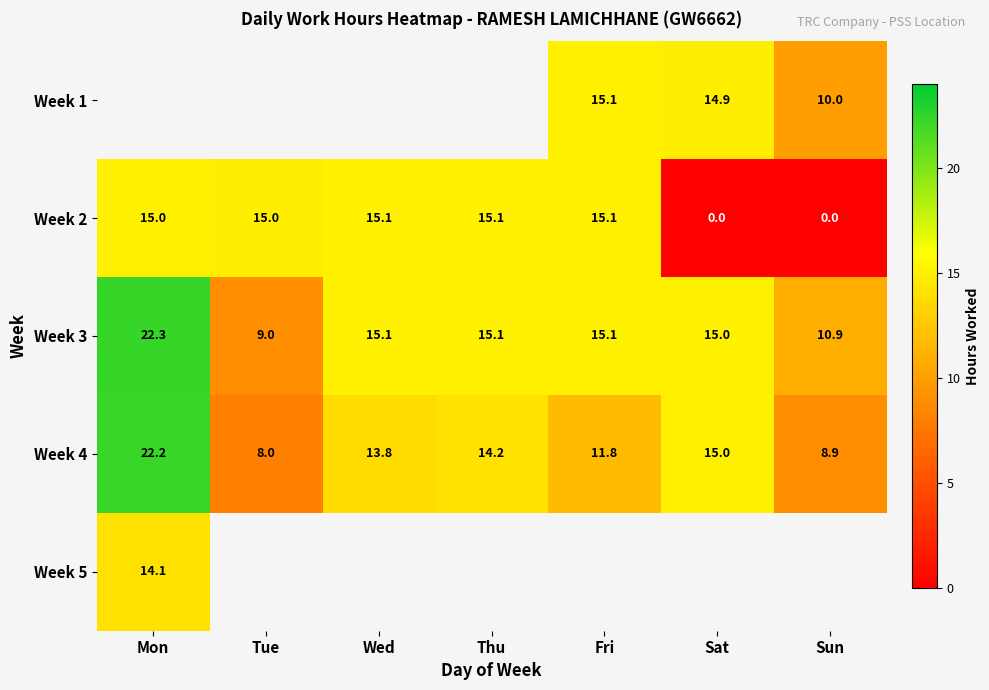

At which category does the chart reach its minimum across all series?

Sat